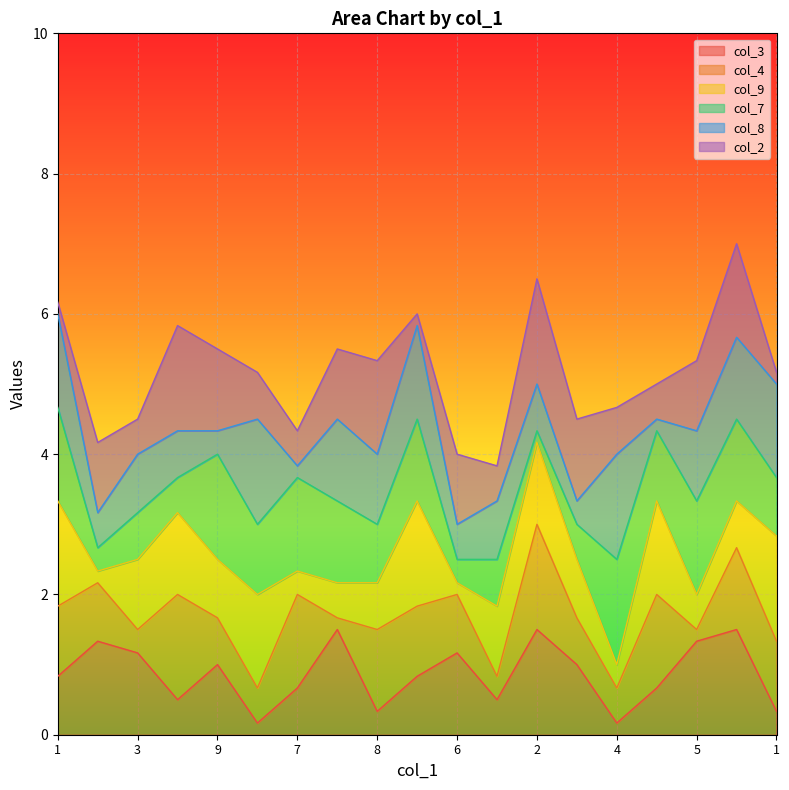

What are all the series names shown in the legend?

col_3, col_4, col_9, col_7, col_8, col_2